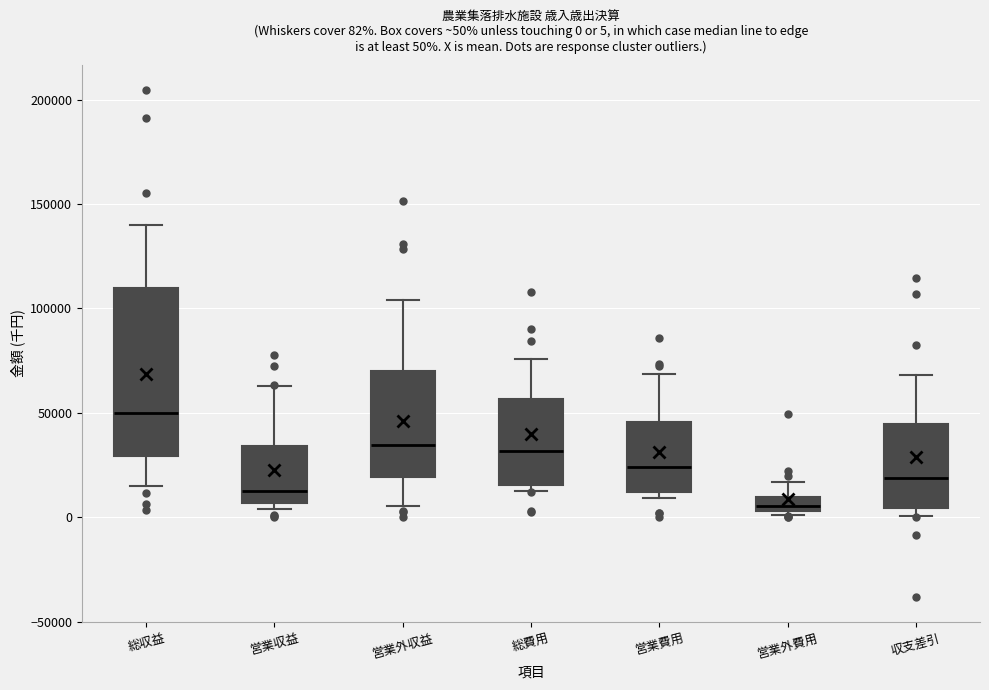

Which box's median line is the lowest?

営業外費用